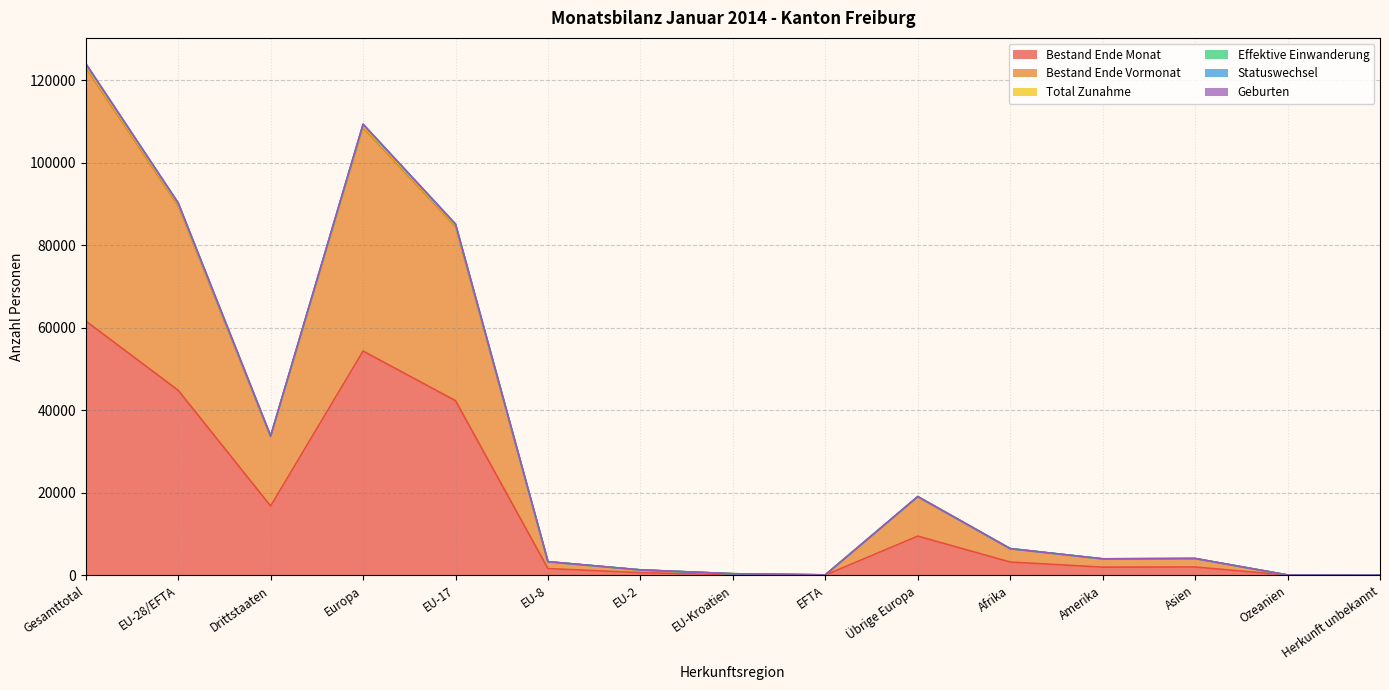

What is the label of the 12th point from the left?

Amerika